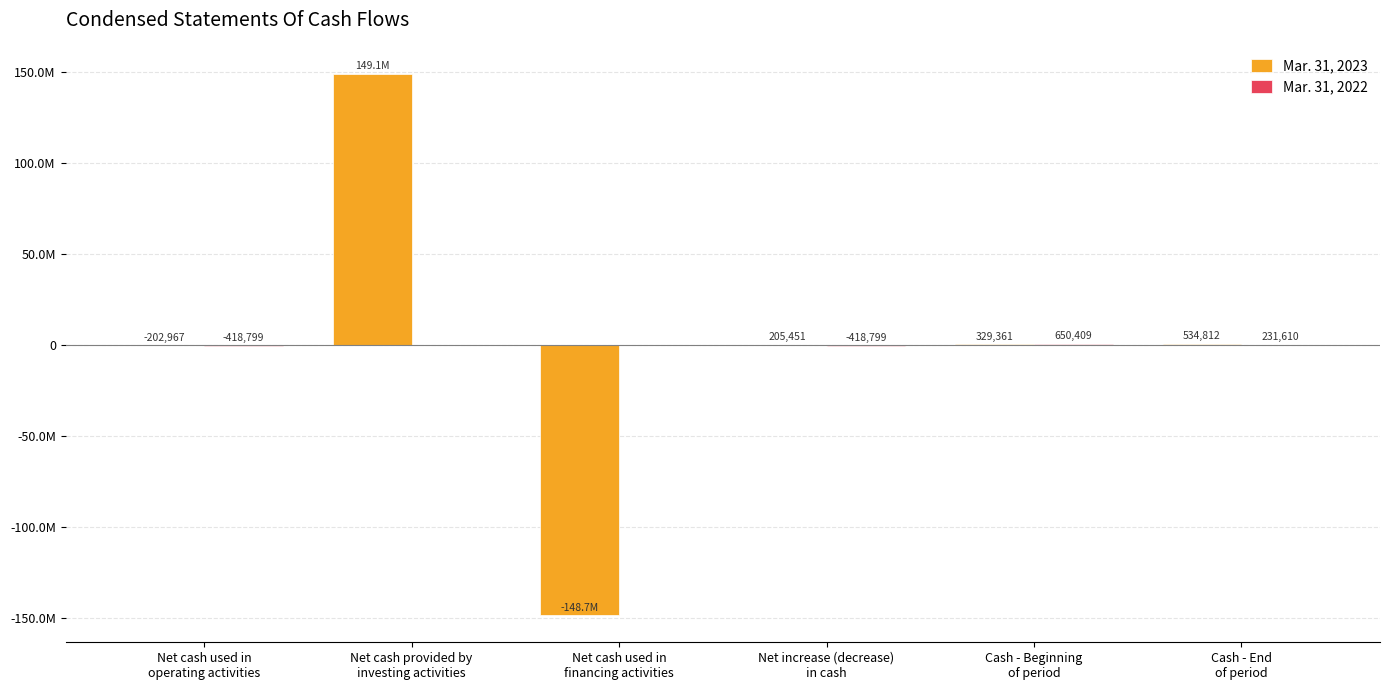

Are the bars grouped side by side (vs. stacked)?

Yes